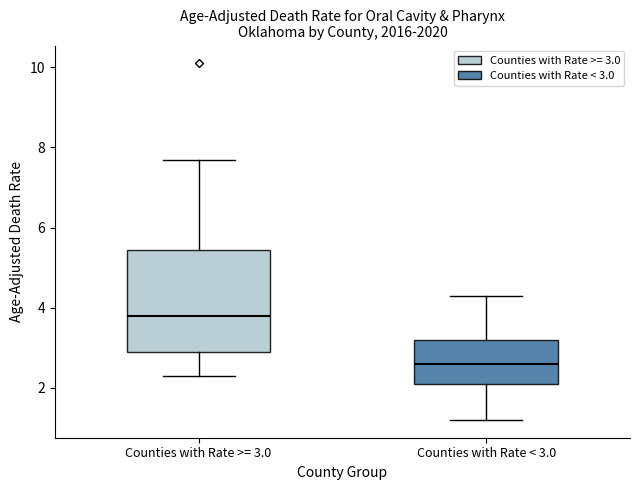

Reading left to right, transcribe this box plot: for each box, give where its median line is, the range the box spans, and where its two whiskers end, as read against the y-axis. The values are not printed on the chart, so give them approximately, as read against the axis.

Counties with Rate >= 3.0: median 3.8, box 3.0 to 5.4, whiskers 2.4 to 7.8
Counties with Rate < 3.0: median 2.6, box 2.2 to 3.2, whiskers 1.2 to 4.4